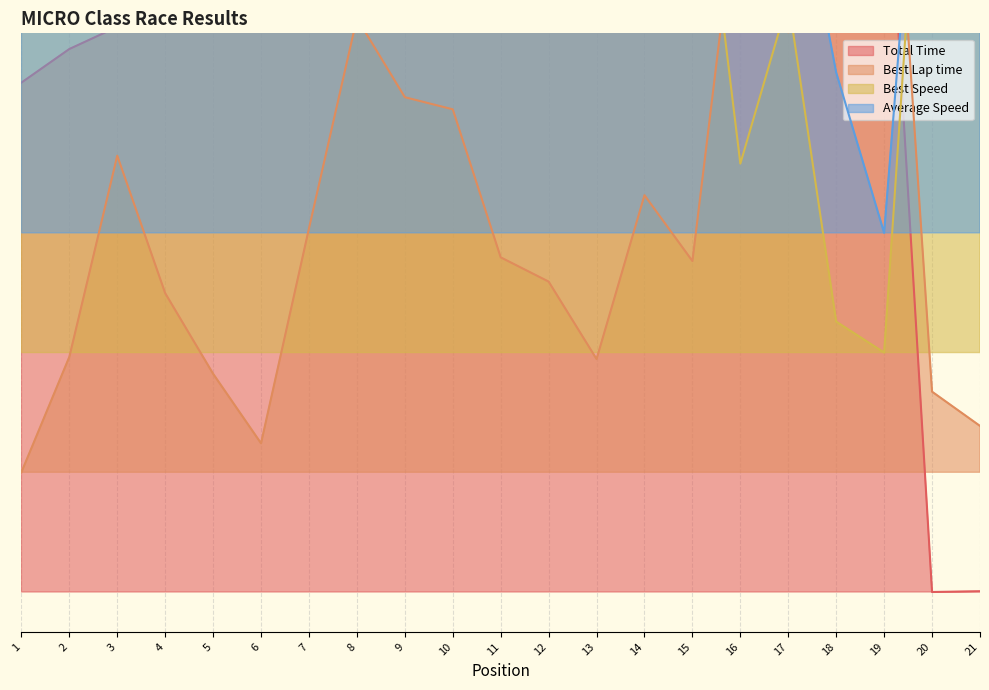

What is the value of the Total Time point at the 16th from the left?

0.8